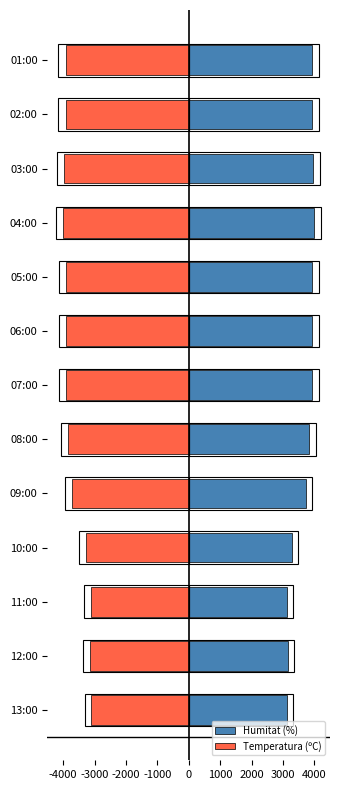

Is it true that Humitat (%) equals 6999 at 05:00?

False